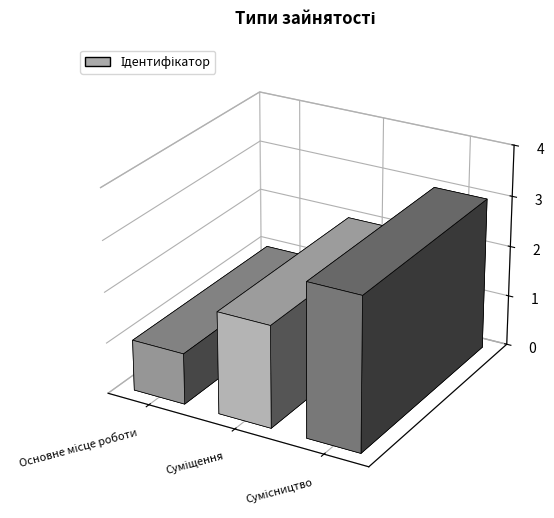

List the labels in order of value, smallest first.

Основне місце роботи, Суміщення, Сумісництво